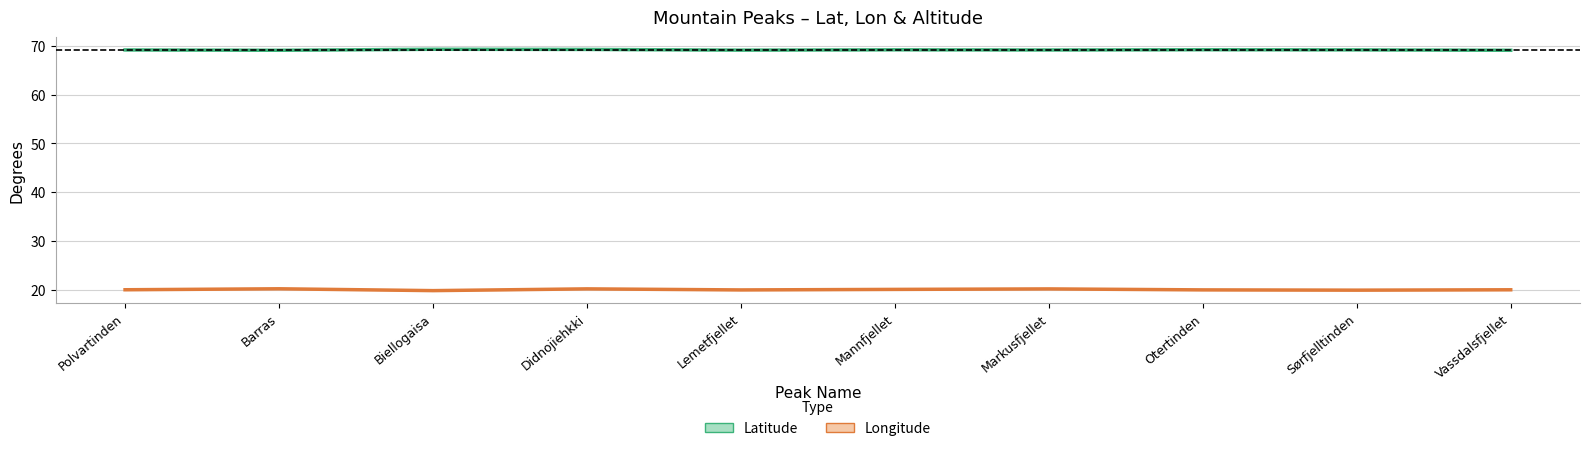

Between Biellogaisa and Markusfjellet, which is larger?

Biellogaisa